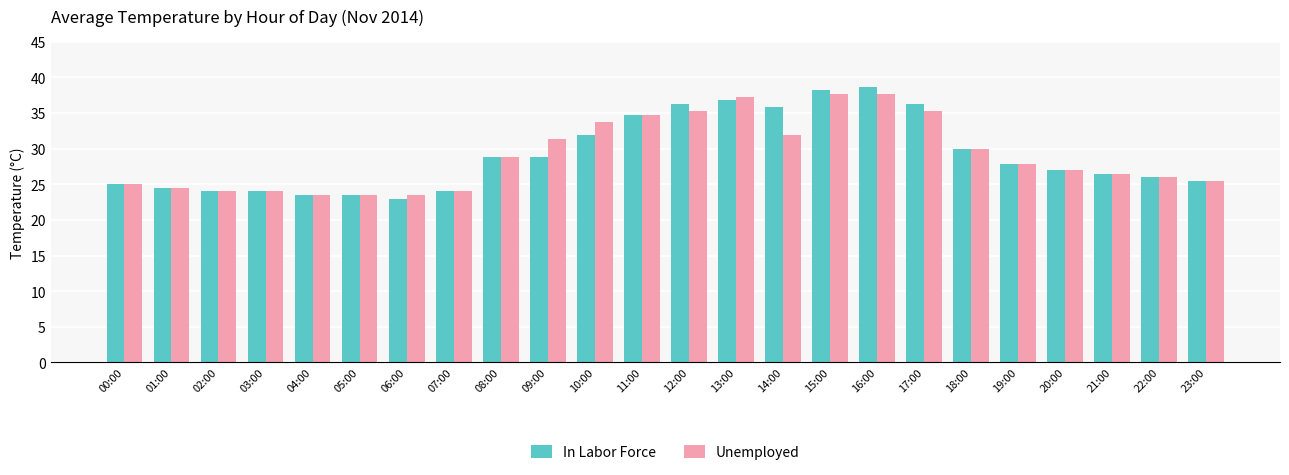

List the series in order of their peak value, highest first.

In Labor Force, Unemployed